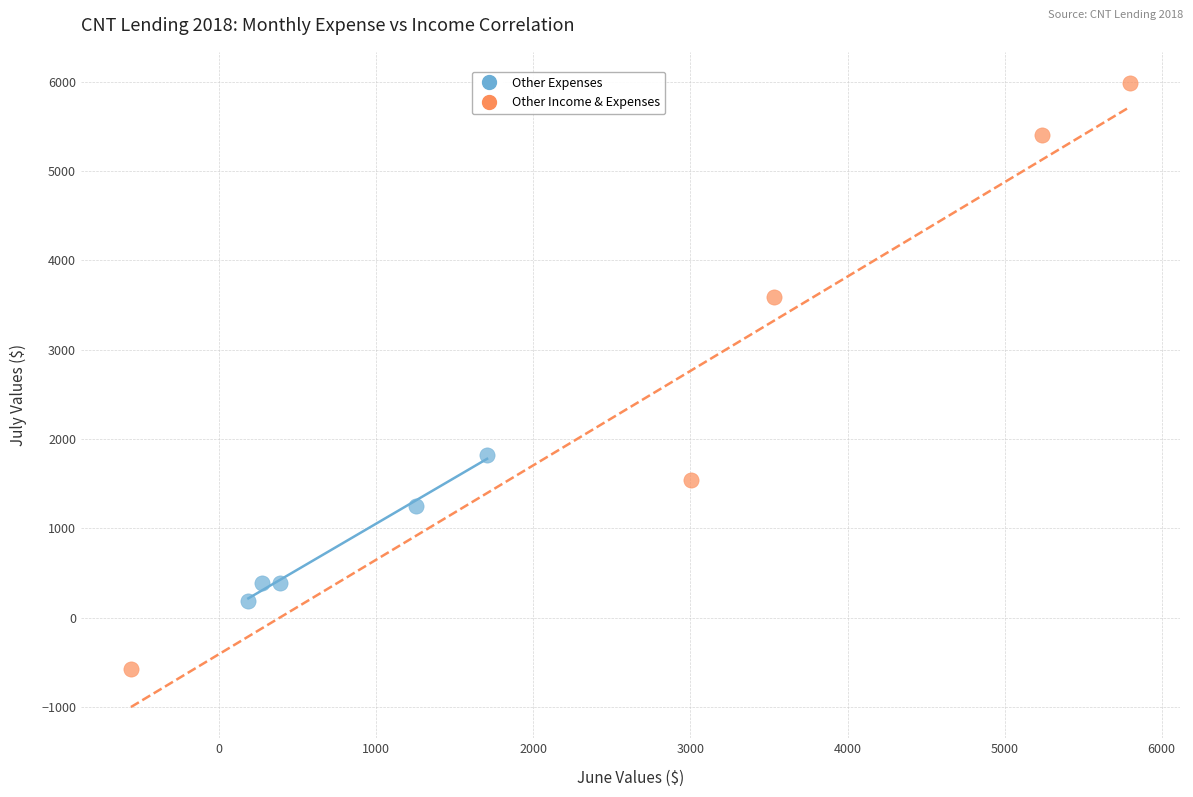

Which series reaches the minimum Y coordinate?

Other Income & Expenses